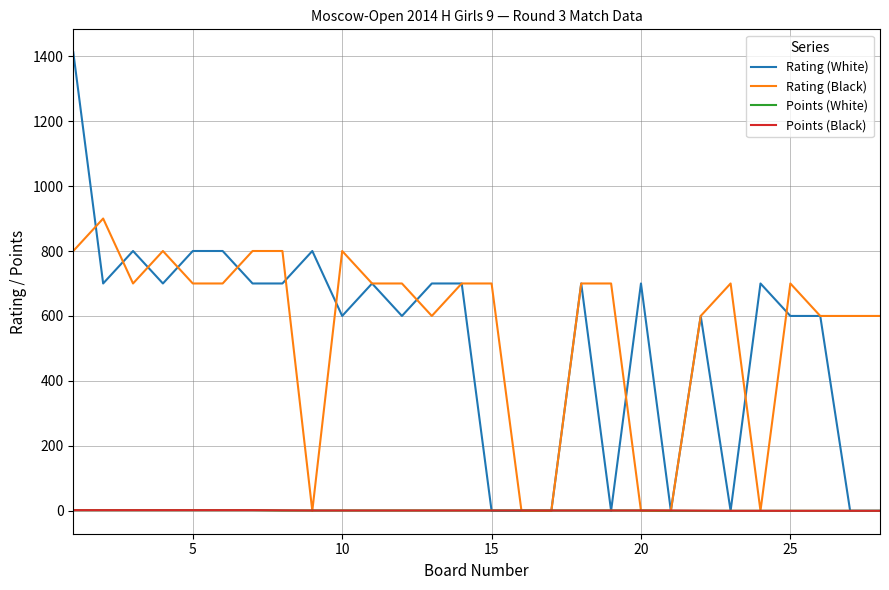

Is this an area chart (filled region under the line)?

No